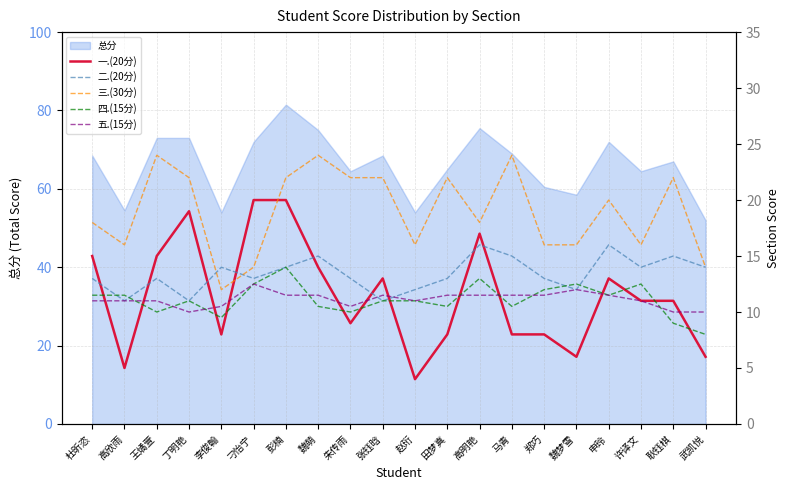

Where is the first local minimum for 三.(30分)?

高欣雨